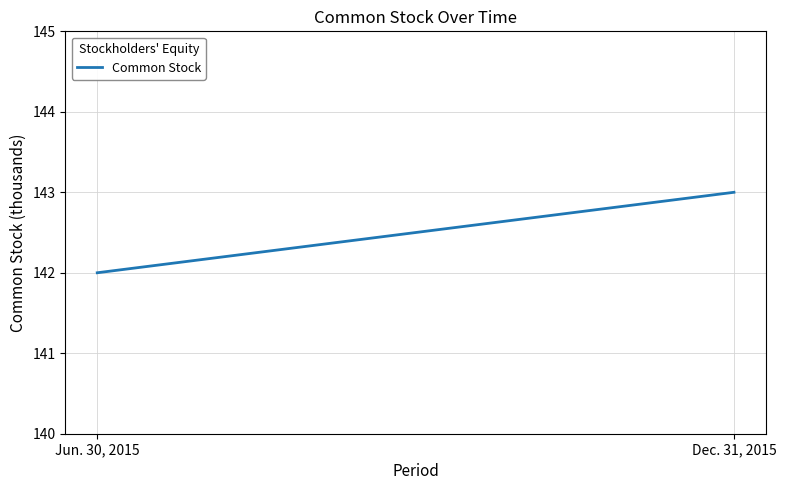

True or false: the data shows 142 at Jun. 30, 2015.

True